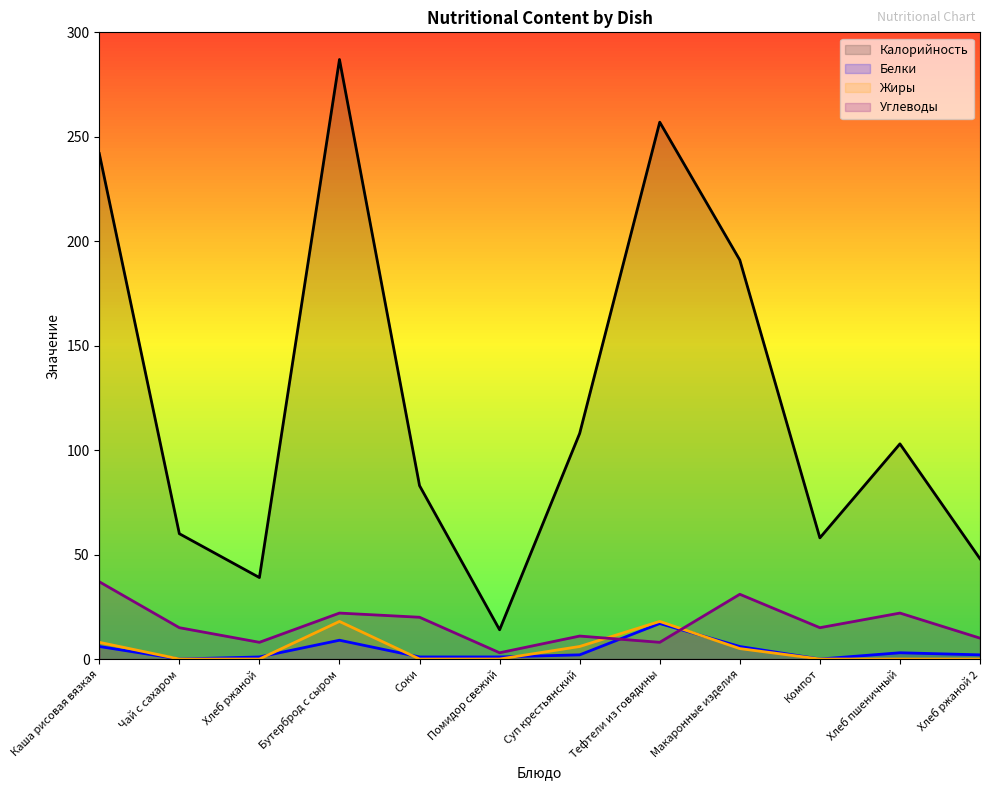

Rank the series by their maximum value, from highest to lowest.

Калорийность, Углеводы, Жиры, Белки